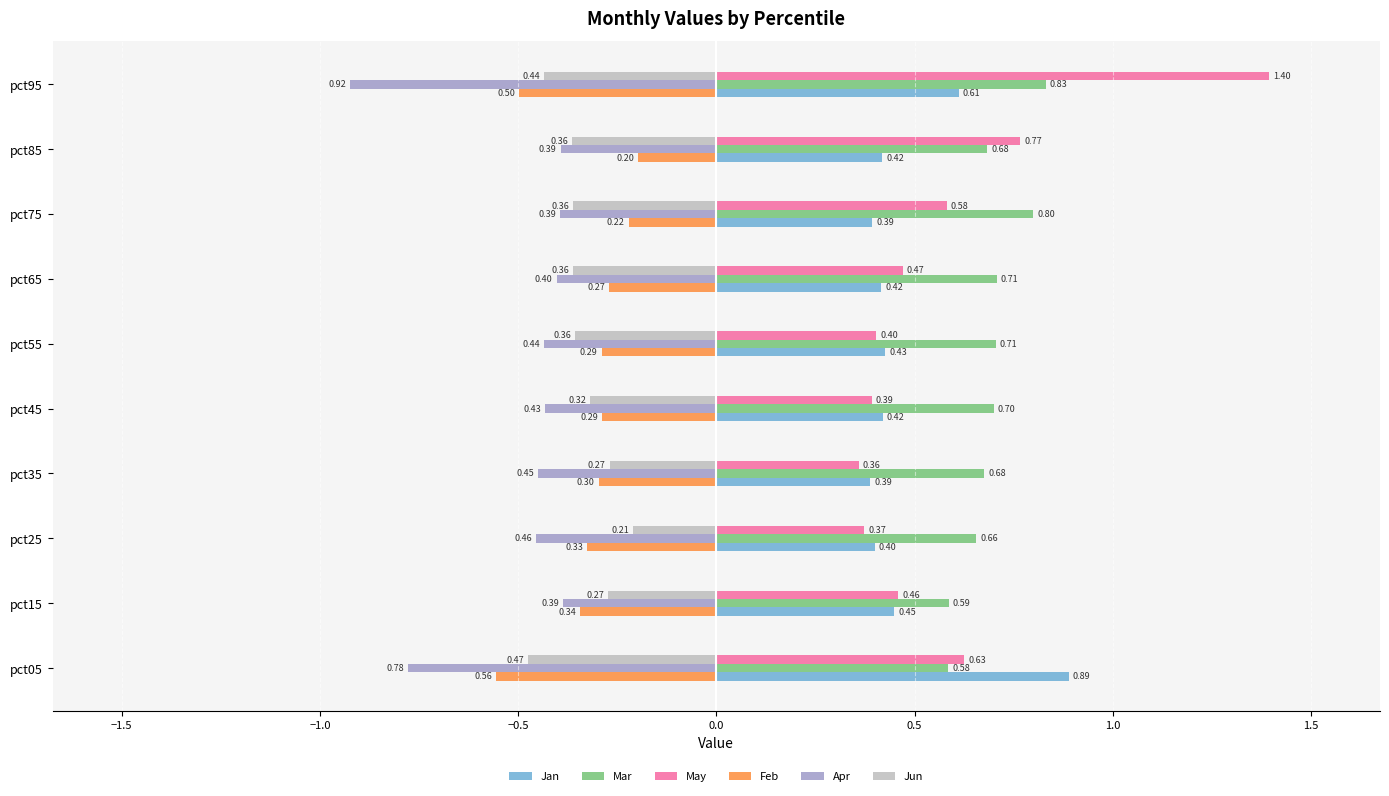

Rank the categories by May value from highest to lowest.

pct95, pct85, pct05, pct75, pct65, pct15, pct55, pct45, pct25, pct35